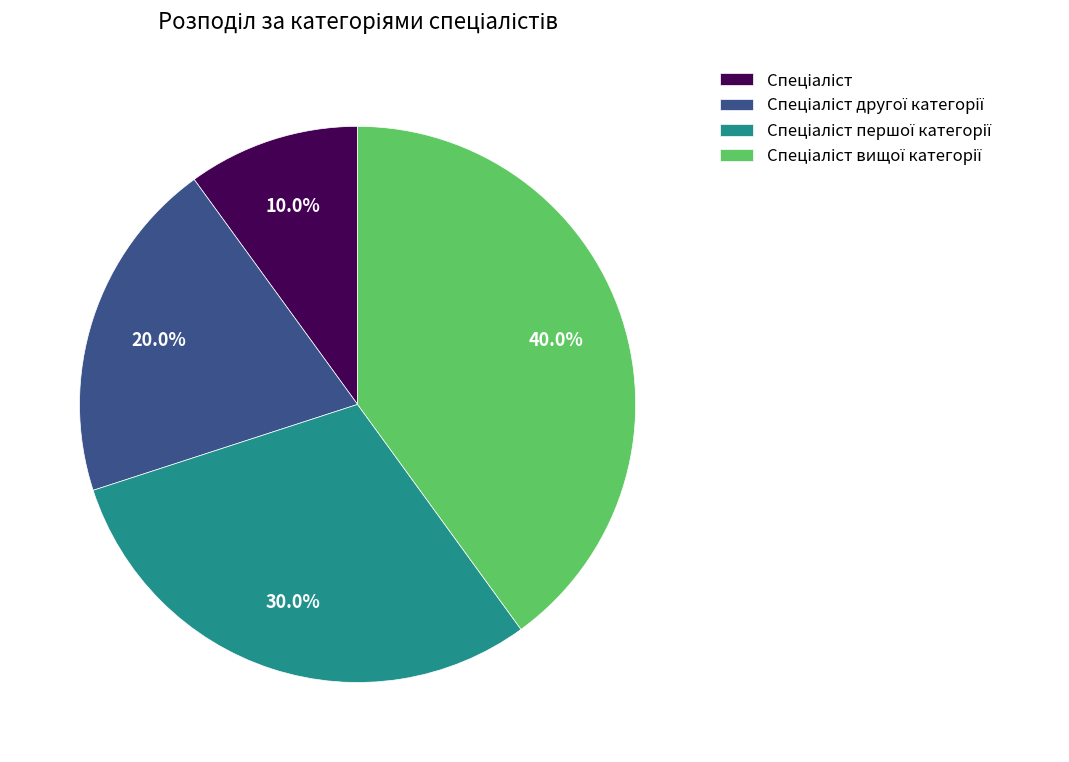

Is there any slice that represents more than half of the pie?

No